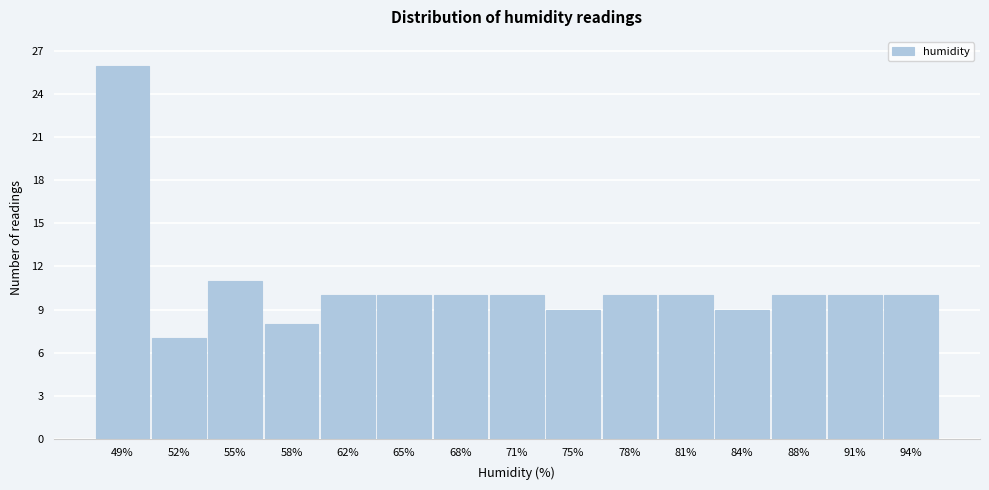

Reading left to right, extract all data points from this chart.

49%=26	52%=7	55%=11	58%=8	62%=10	65%=10	68%=10	71%=10	75%=9	78%=10	81%=10	84%=9	88%=10	91%=10	94%=10